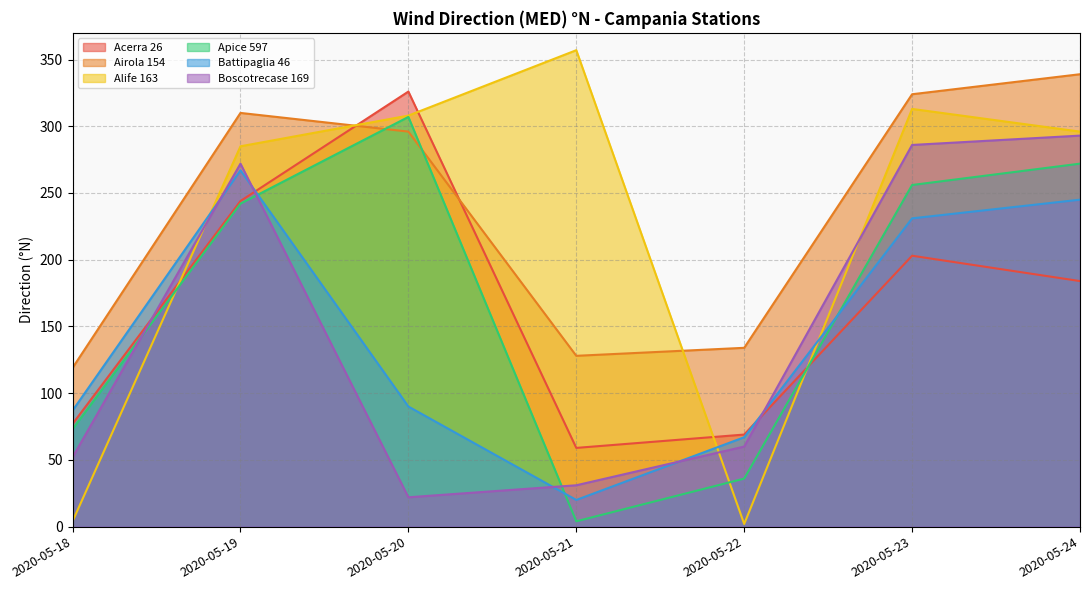

How many data points in Acerra 26 are less than 184?

3